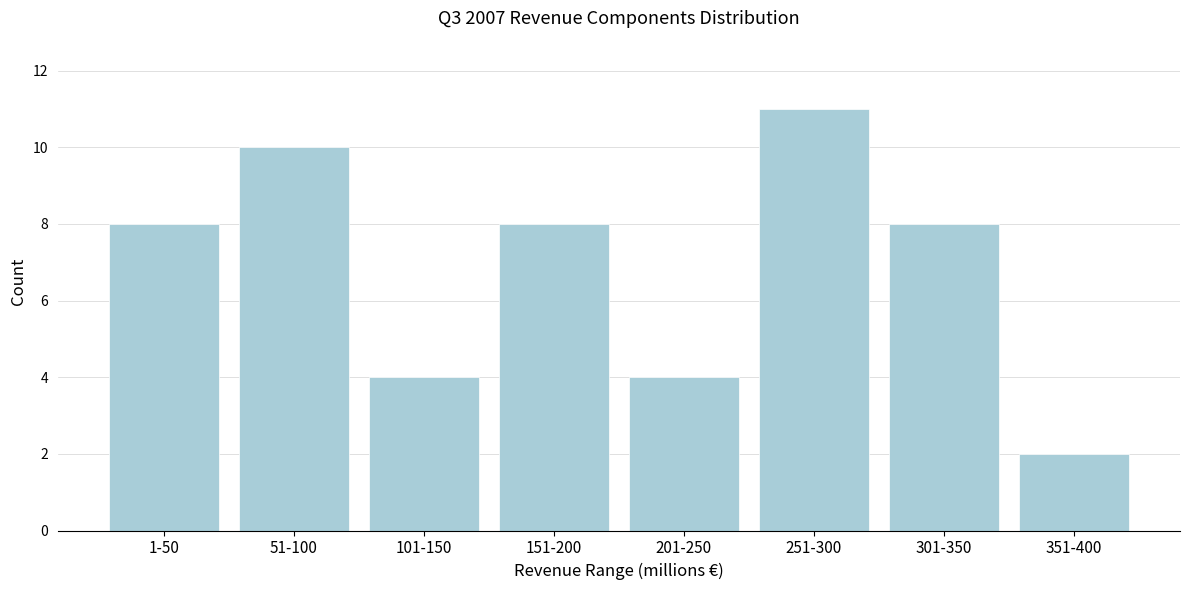

Reading left to right, list all the values displayed in this chart.

8	10	4	8	4	11	8	2